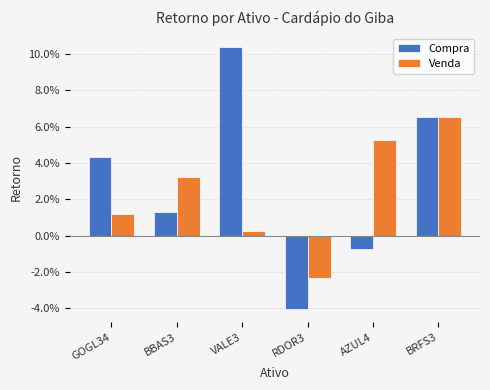

What value does the Compra series have at BRFS3?

0.1